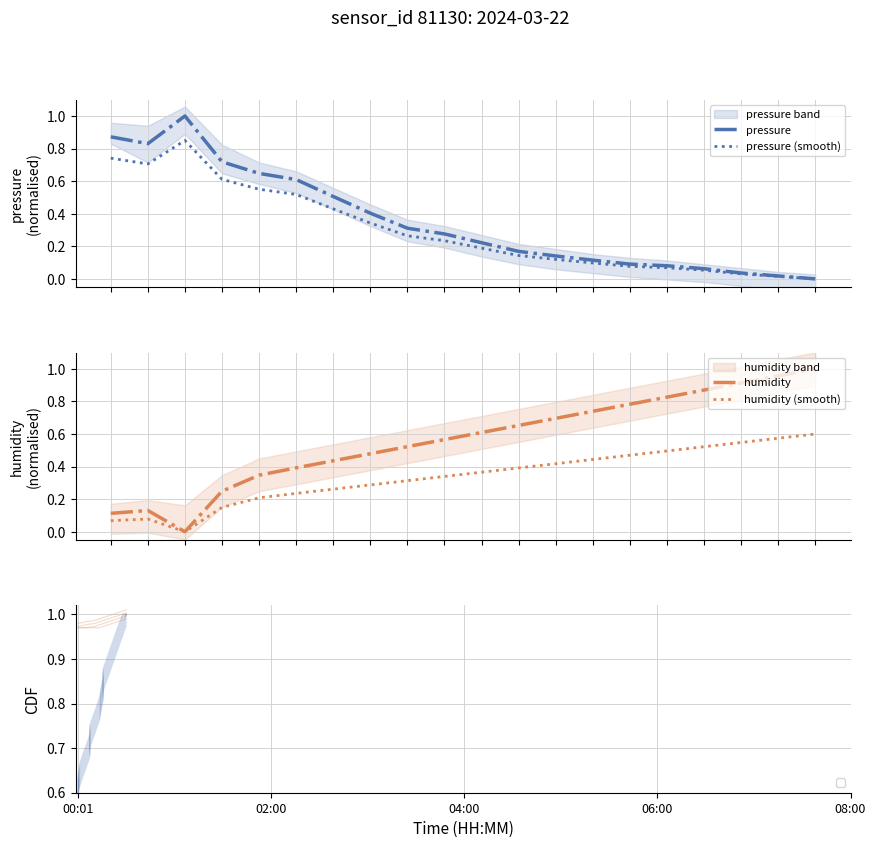

What is the highest value of the pressure series?

1.0